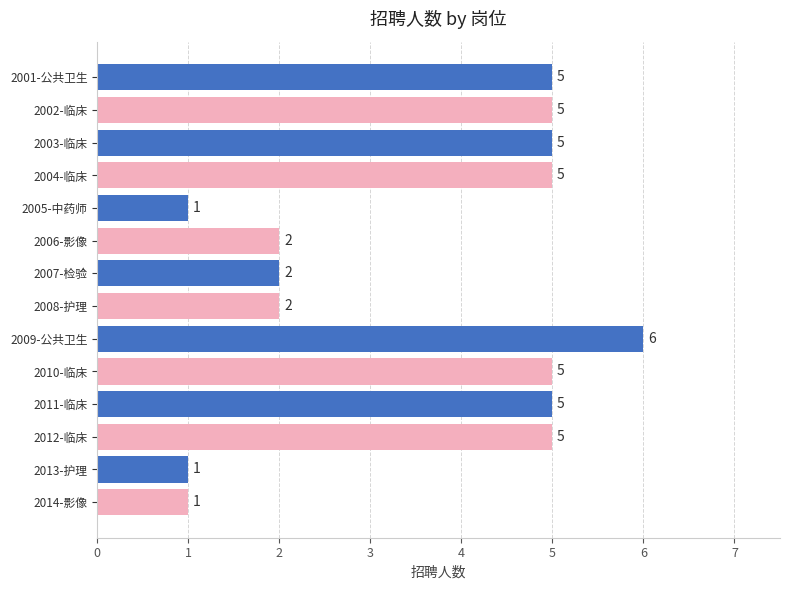

How many categories are shown in the chart?

14